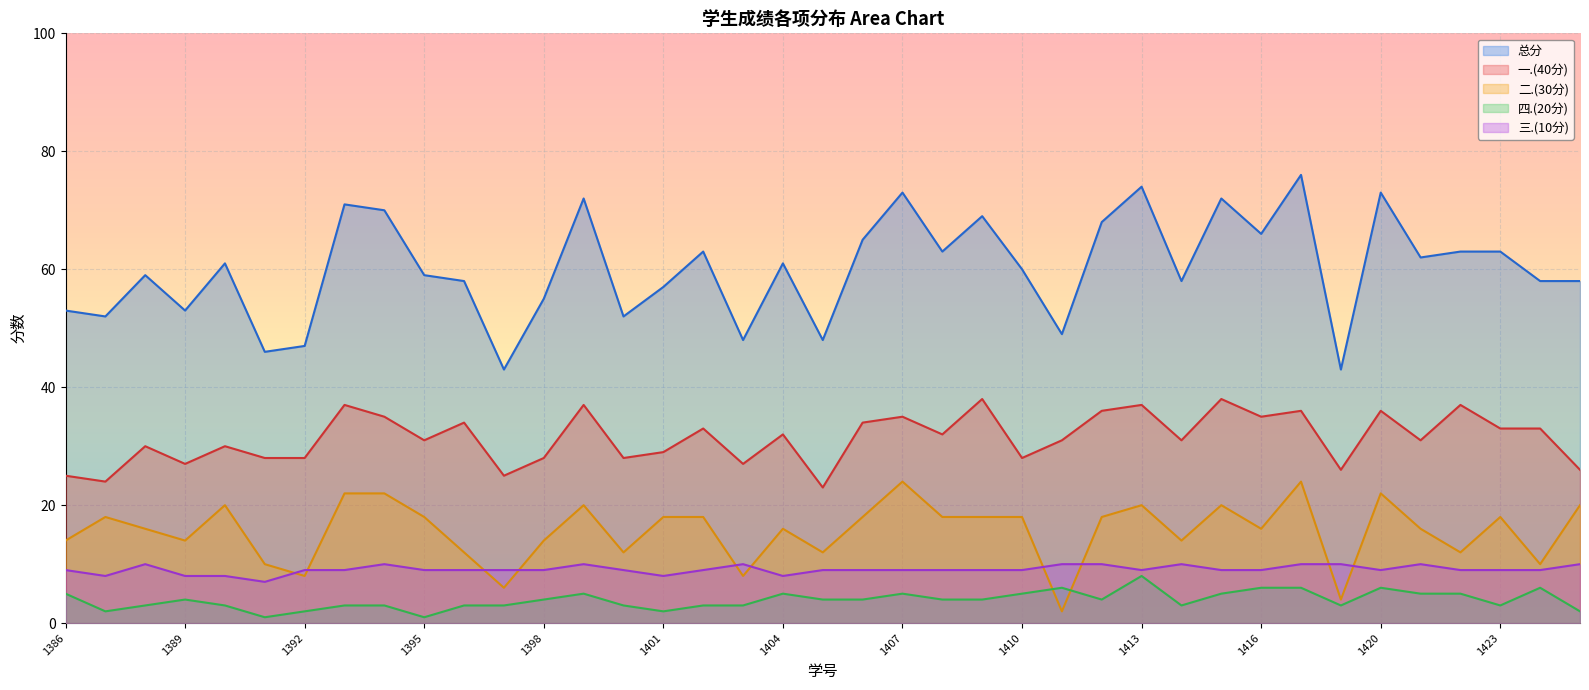

True or false: 总分 and 一.(40分) intersect in this chart.

False